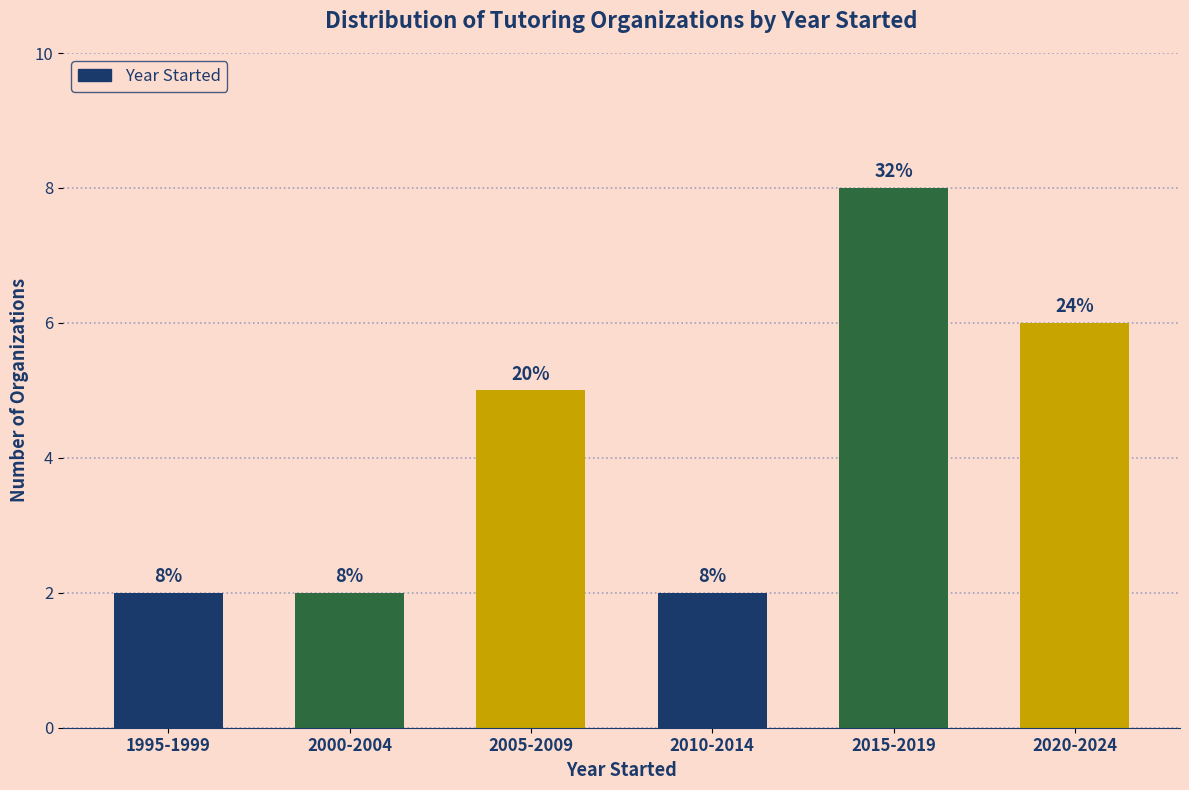

Reading left to right, extract all data points from this chart.

2	2	5	2	8	6